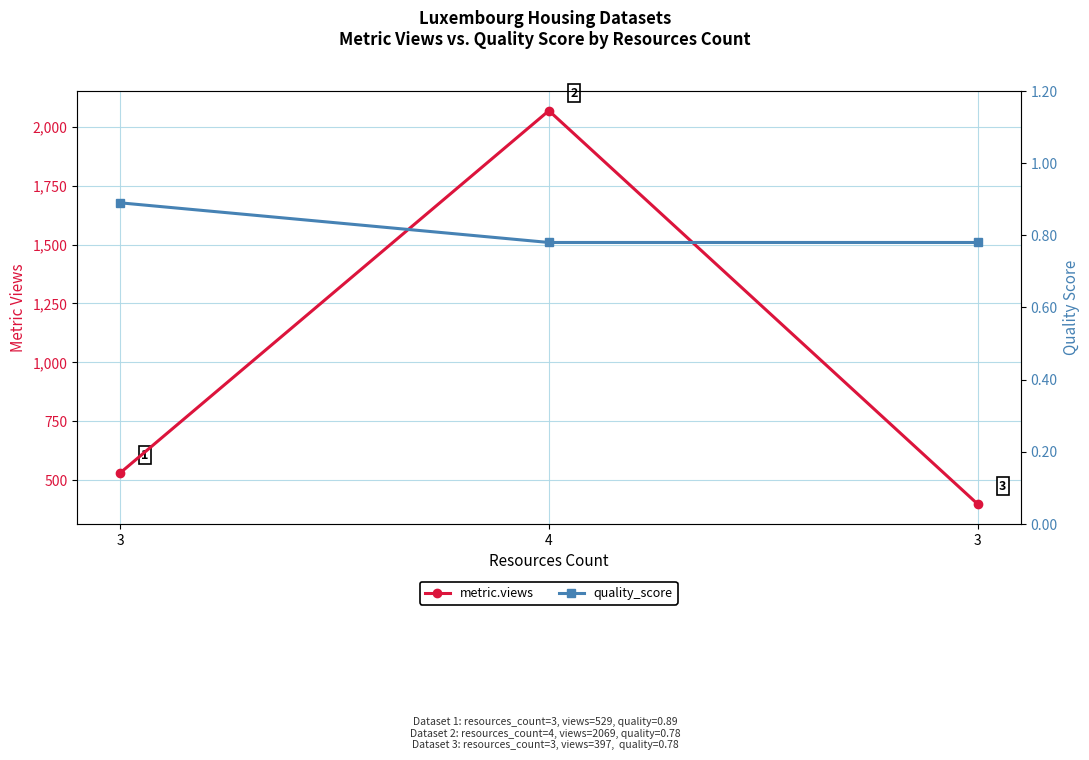

Is it true that metric.views equals 397.0 at 3?

True